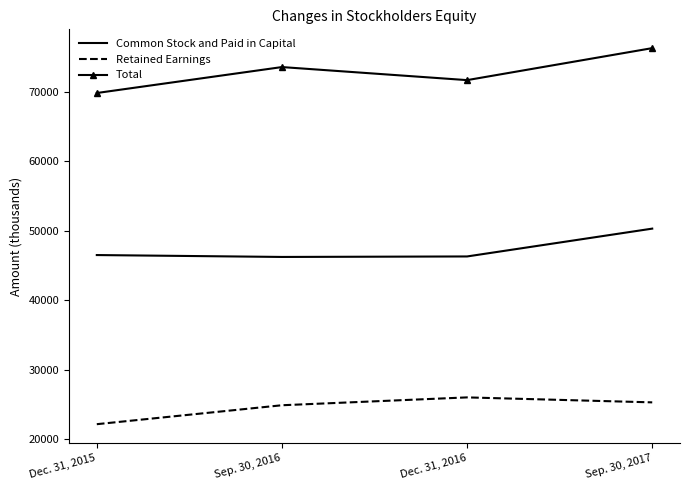

The value of Total at Sep. 30, 2017 is 35186. True or false?

False